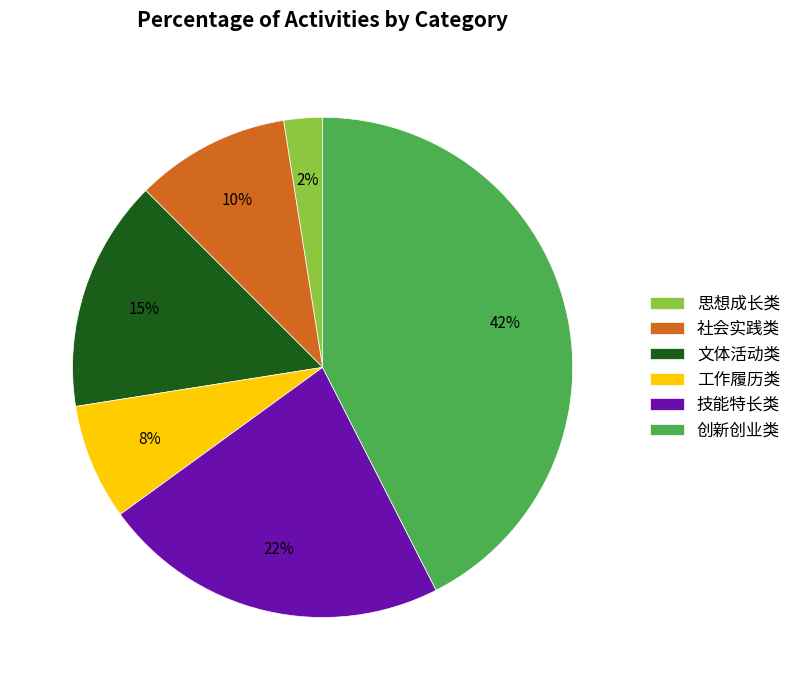

To the nearest percent, what is the average slice percentage?

17%